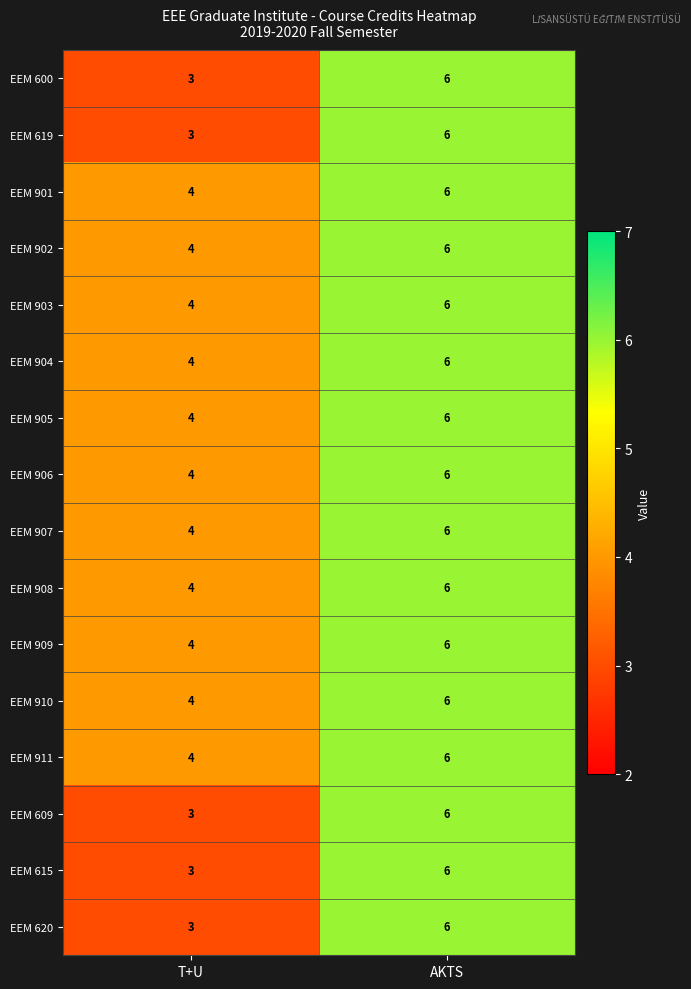

Rank the categories by EEM 609 value from highest to lowest.

AKTS, T+U